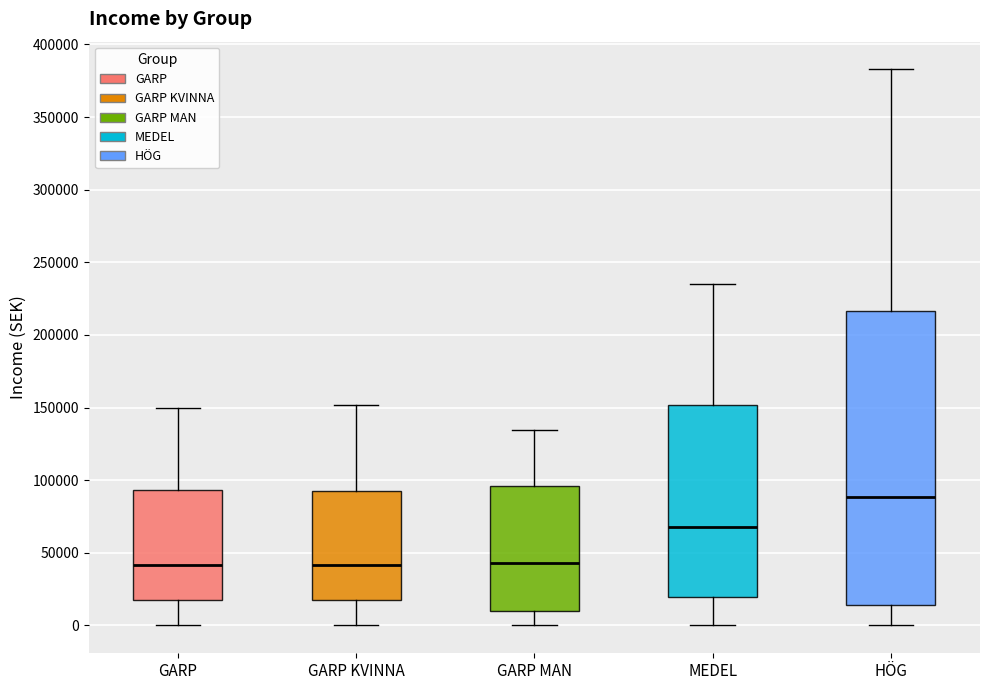

Comparing the boxes themselves (not the whiskers), which one is the tallest?

HÖG